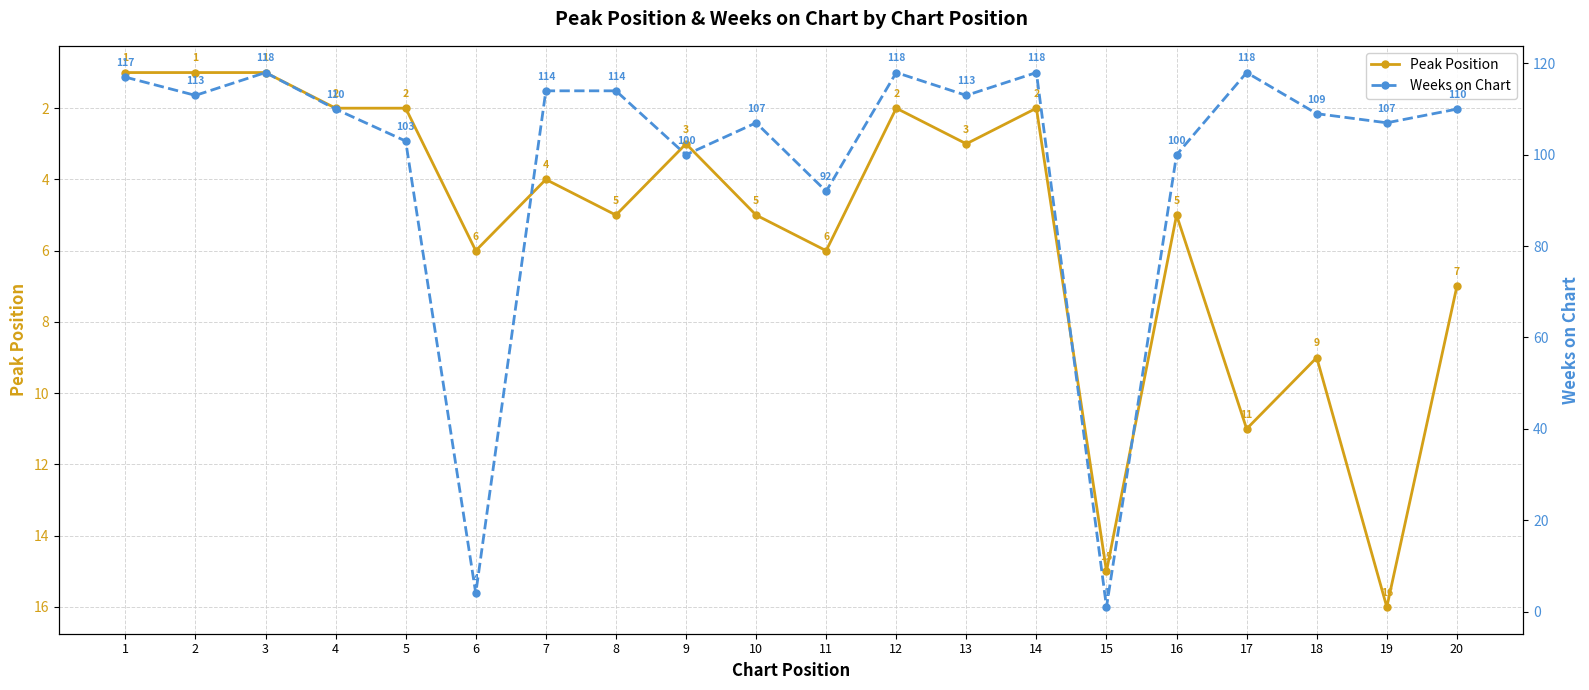

What is the value of the Weeks on Chart point at the 7th from the left?

114